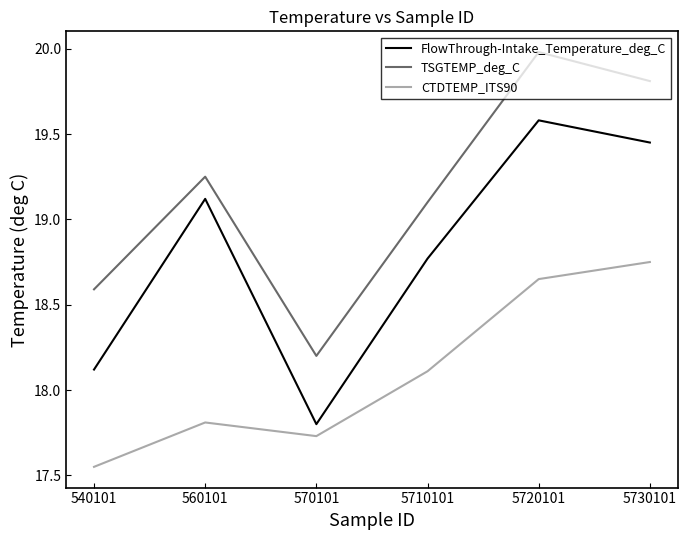

What is the spread (max minus min) of values at 5720101?

1.3